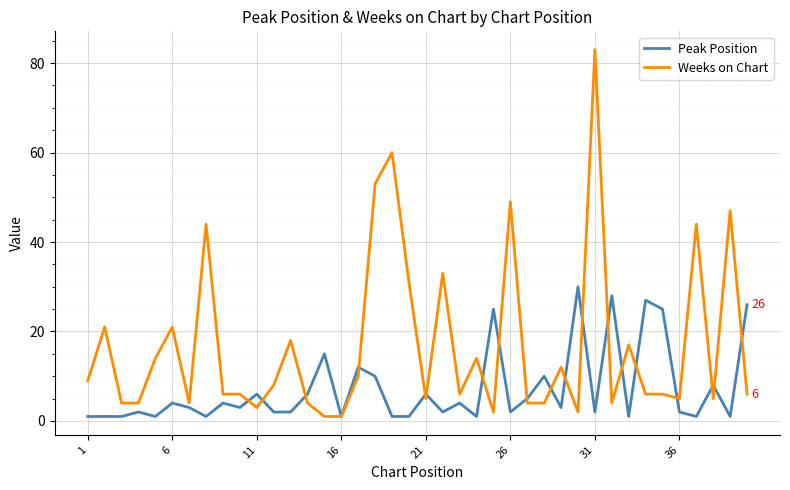

What is the average value of the Weeks on Chart series?

17